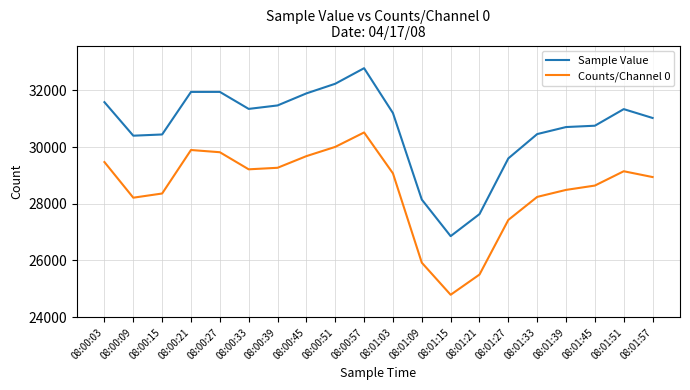

What is the sum of the Sample Value values at 08:01:33 and 08:00:45?

62347